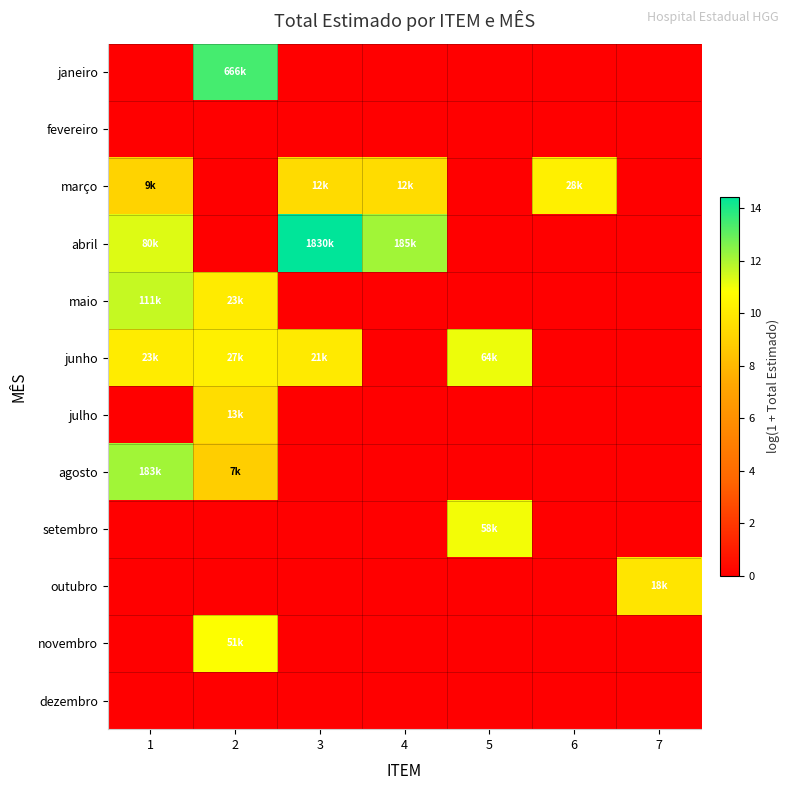

Count the number of categories in the chart.

7